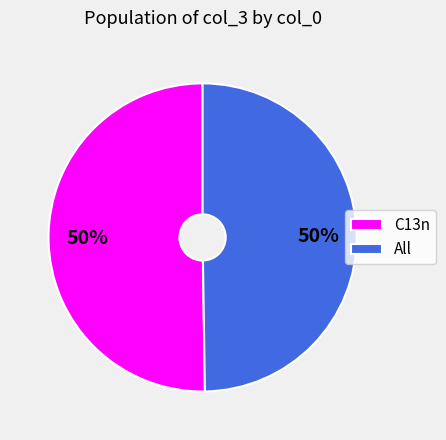

The C13n slice represents 50% of the pie. True or false?

True